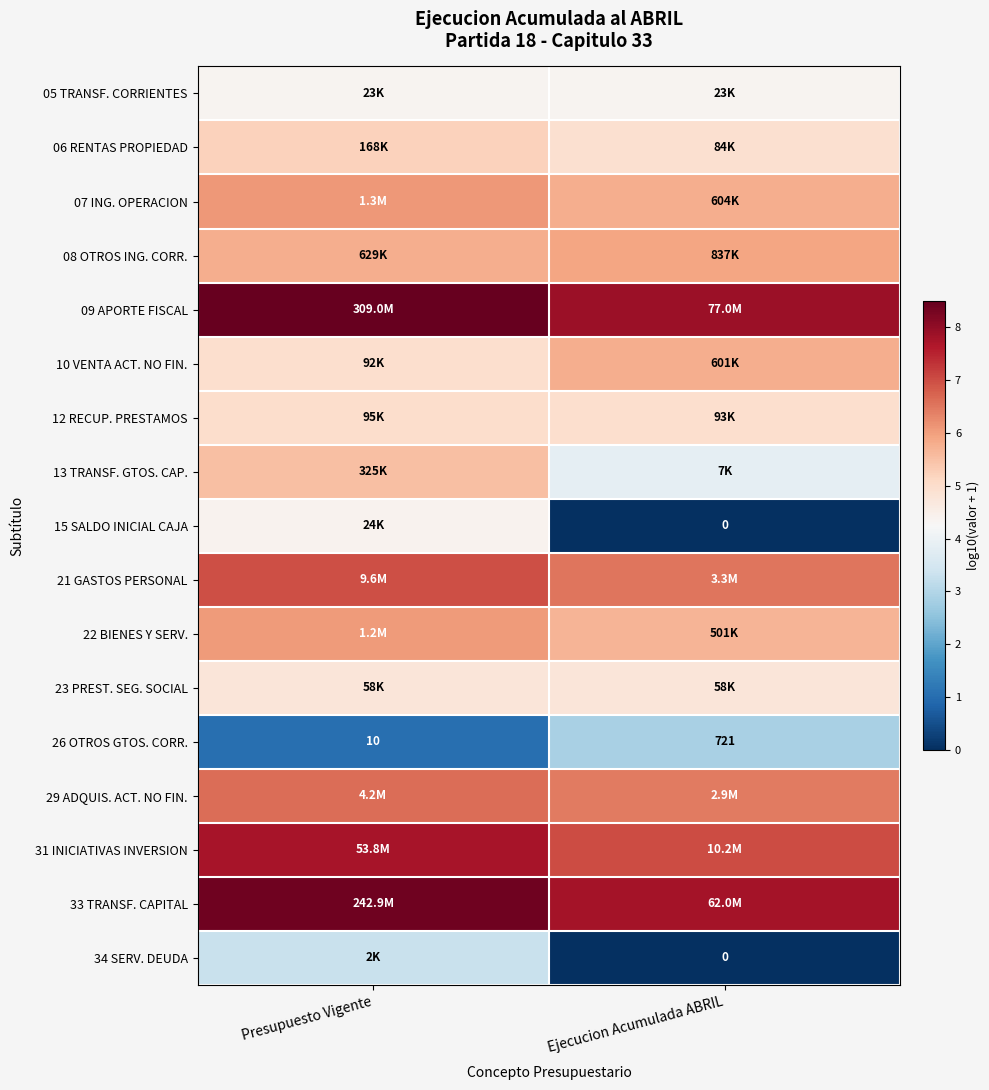

The value of 06 RENTAS PROPIEDAD at Ejecucion Acumulada ABRIL is 8.5. True or false?

False